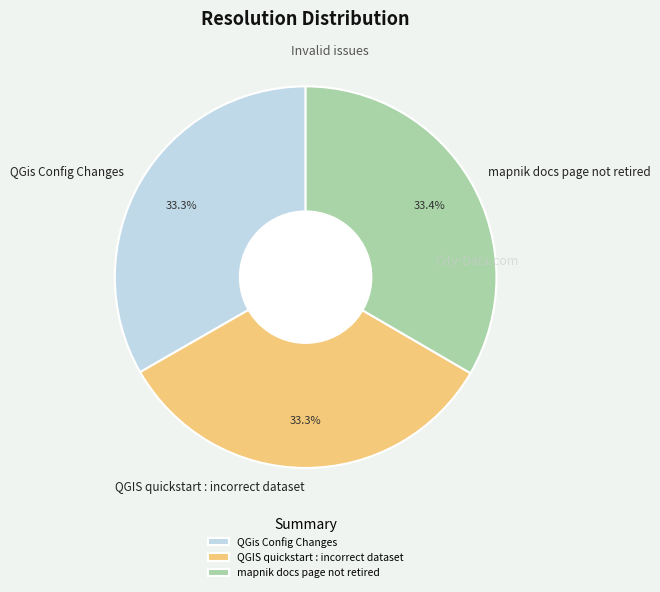

How much of the chart is everything except mapnik docs page not retired?

66.6%